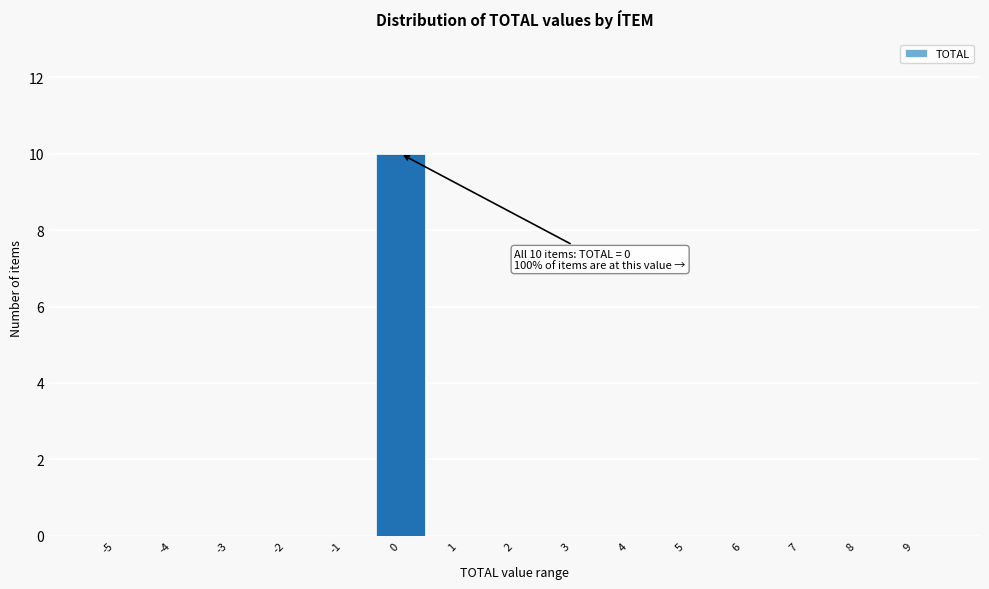

Reading right to left, list all the values displayed in this chart.

9=0	8=0	7=0	6=0	5=0	4=0	3=0	2=0	1=0	0=10	-1=0	-2=0	-3=0	-4=0	-5=0